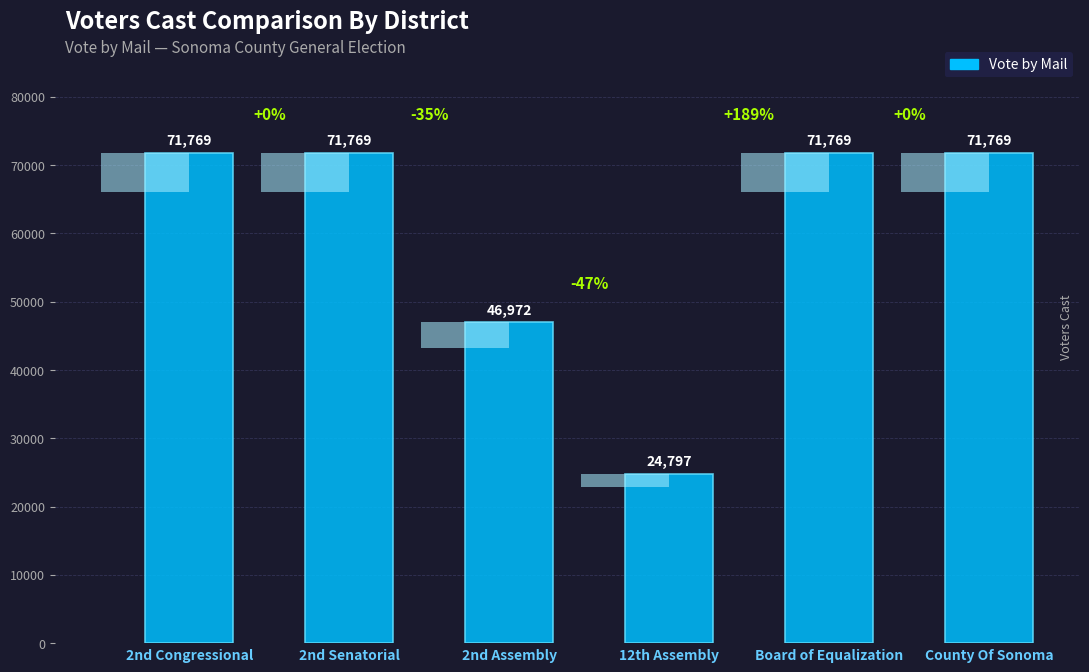

Read the value at 2nd Assembly, to the nearest 100.

47000